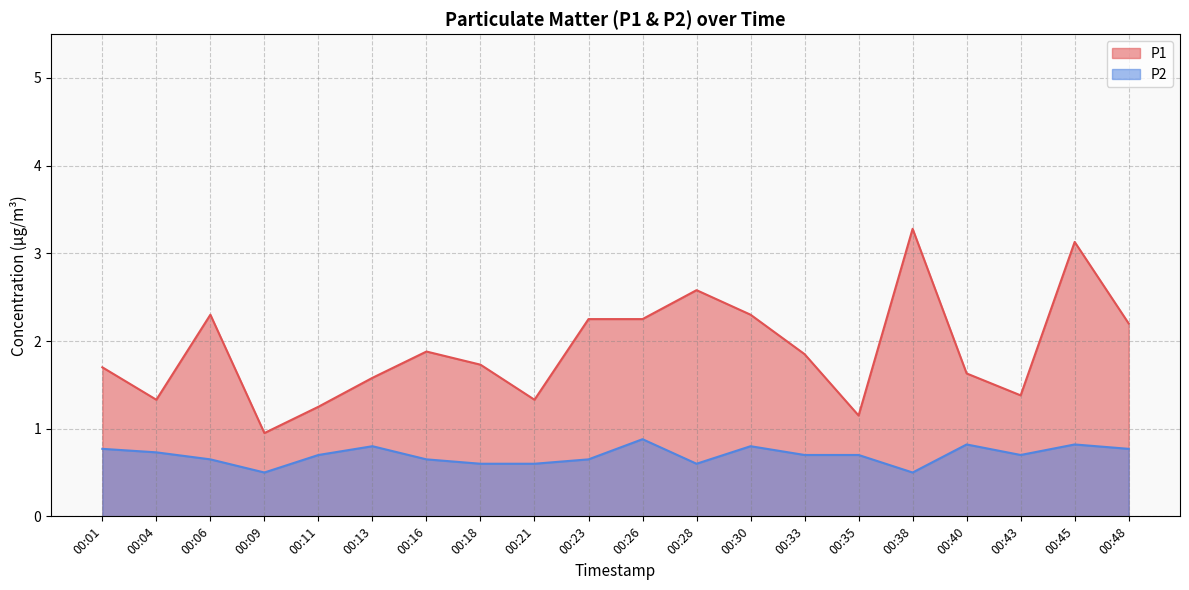

What is the sum of the P2 values at 00:26 and 00:18?

1.5